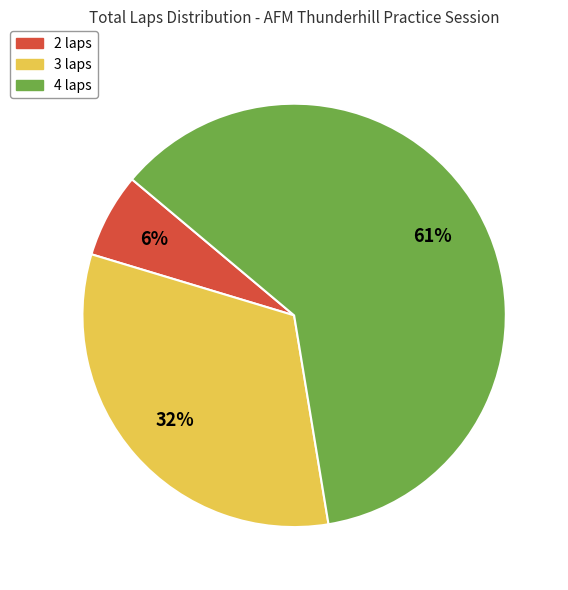

Which category has the biggest portion of the pie?

4 laps